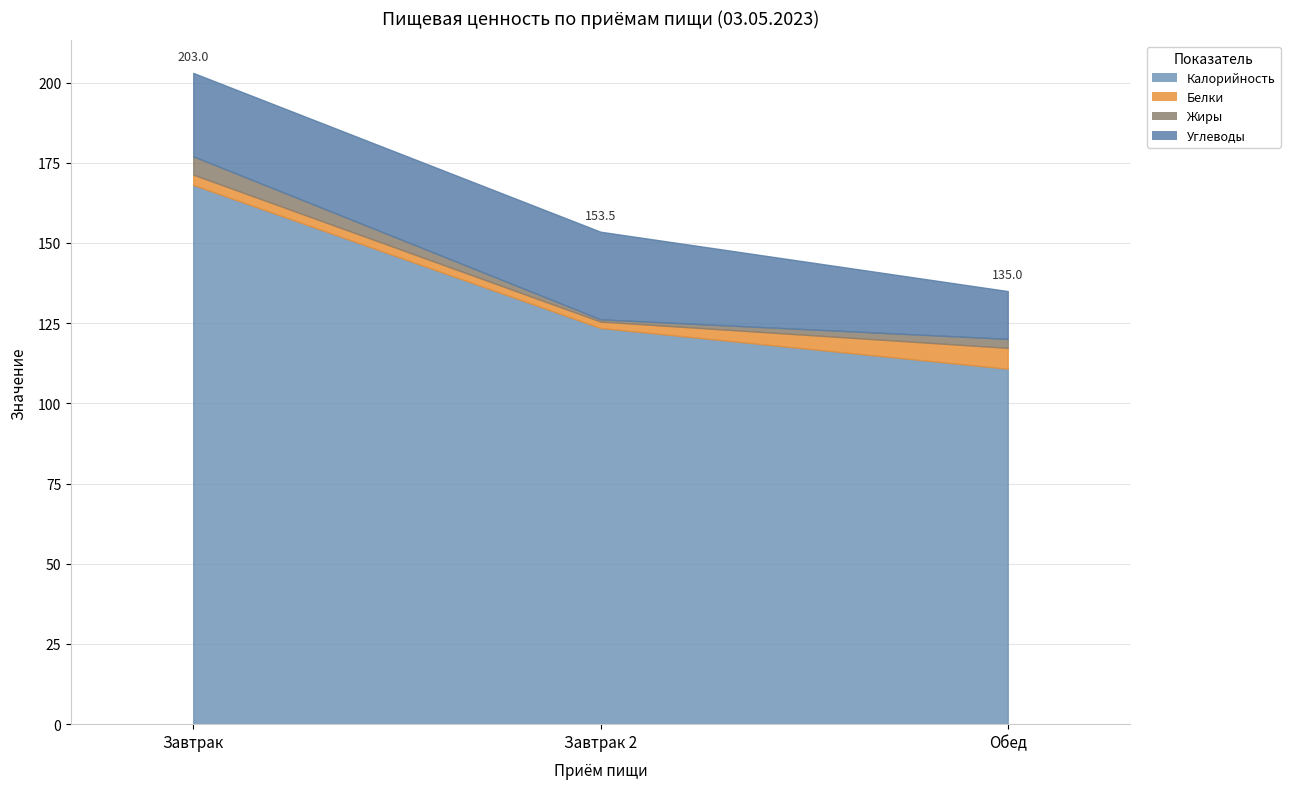

What is the value of the Калорийность point at the 1st from the left?

168.1